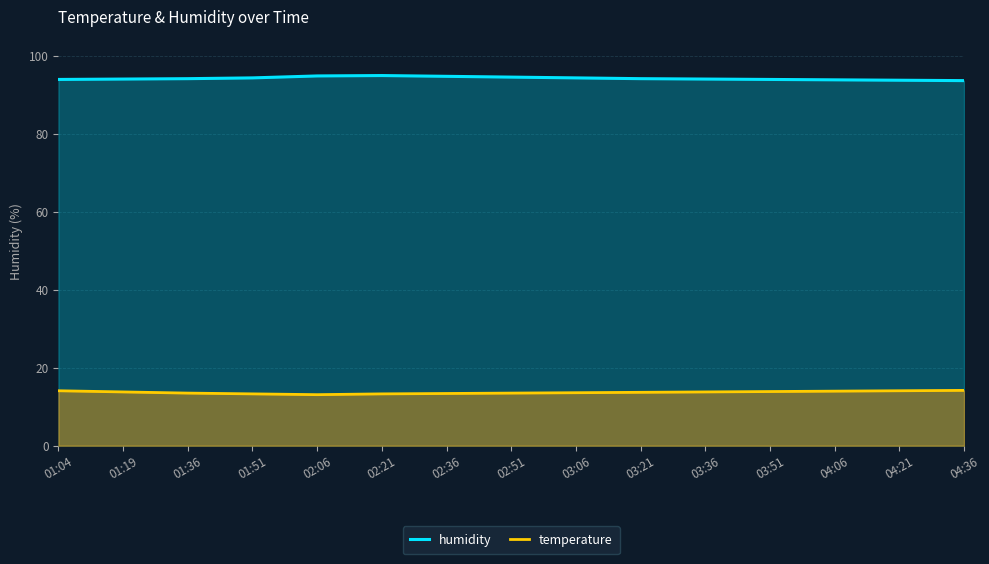

How many interior local valleys does the temperature series have?

1